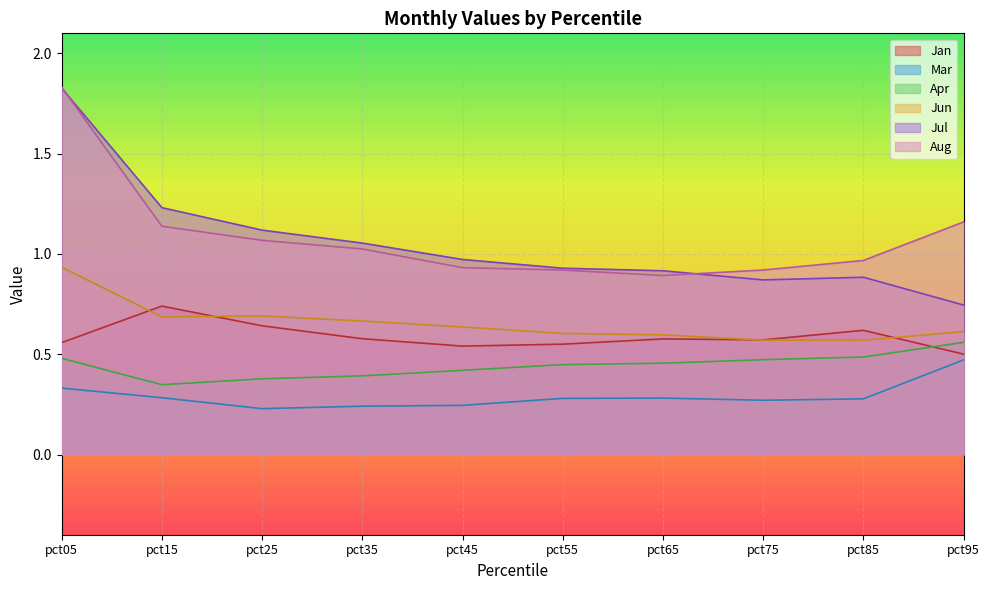

At how many categories does at least one series exceed 1?

5